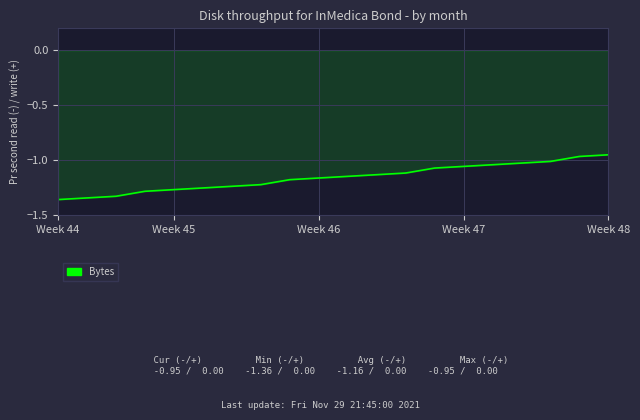

What is the difference between the maximum and minimum values?

0.4